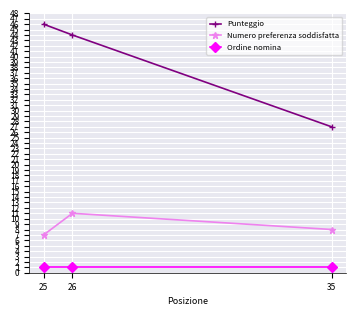

At which category is the sum across all series the highest?

26